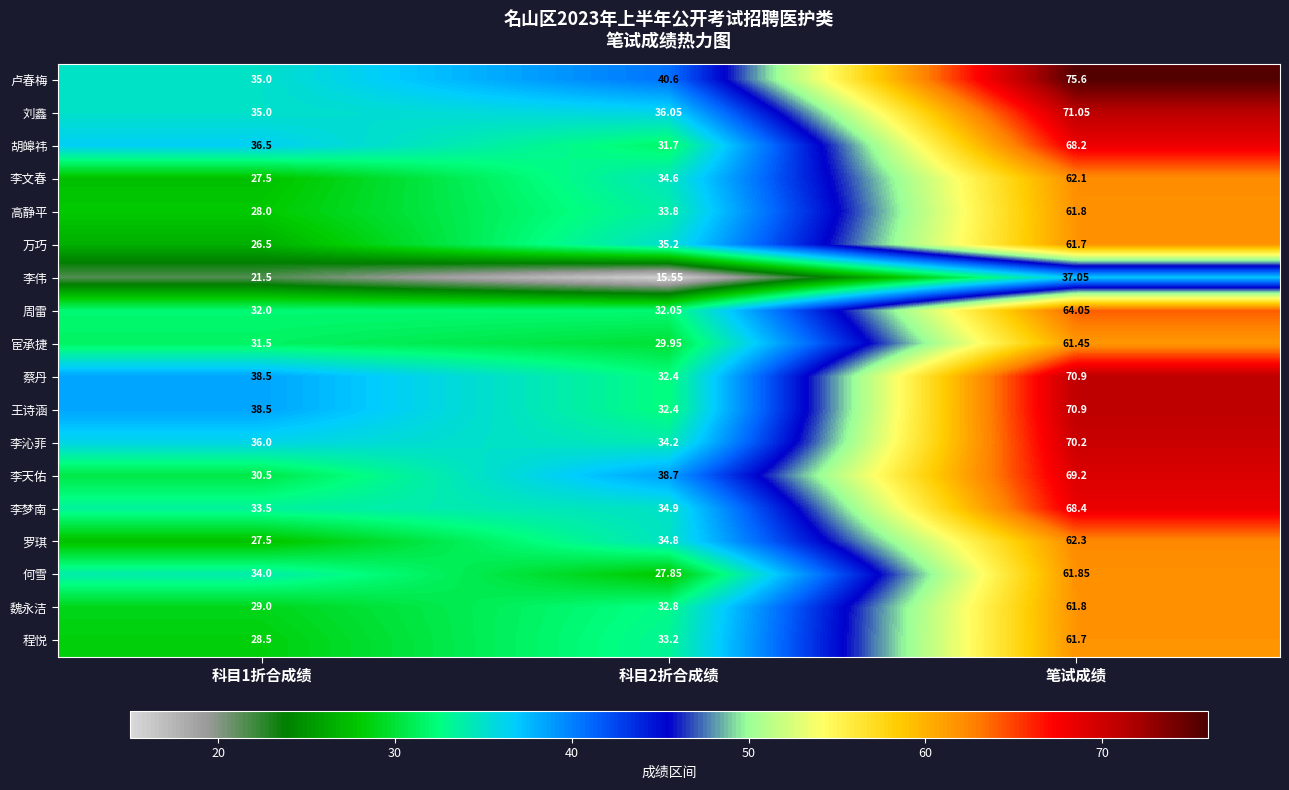

Which series has the largest range (max minus min)?

卢春梅